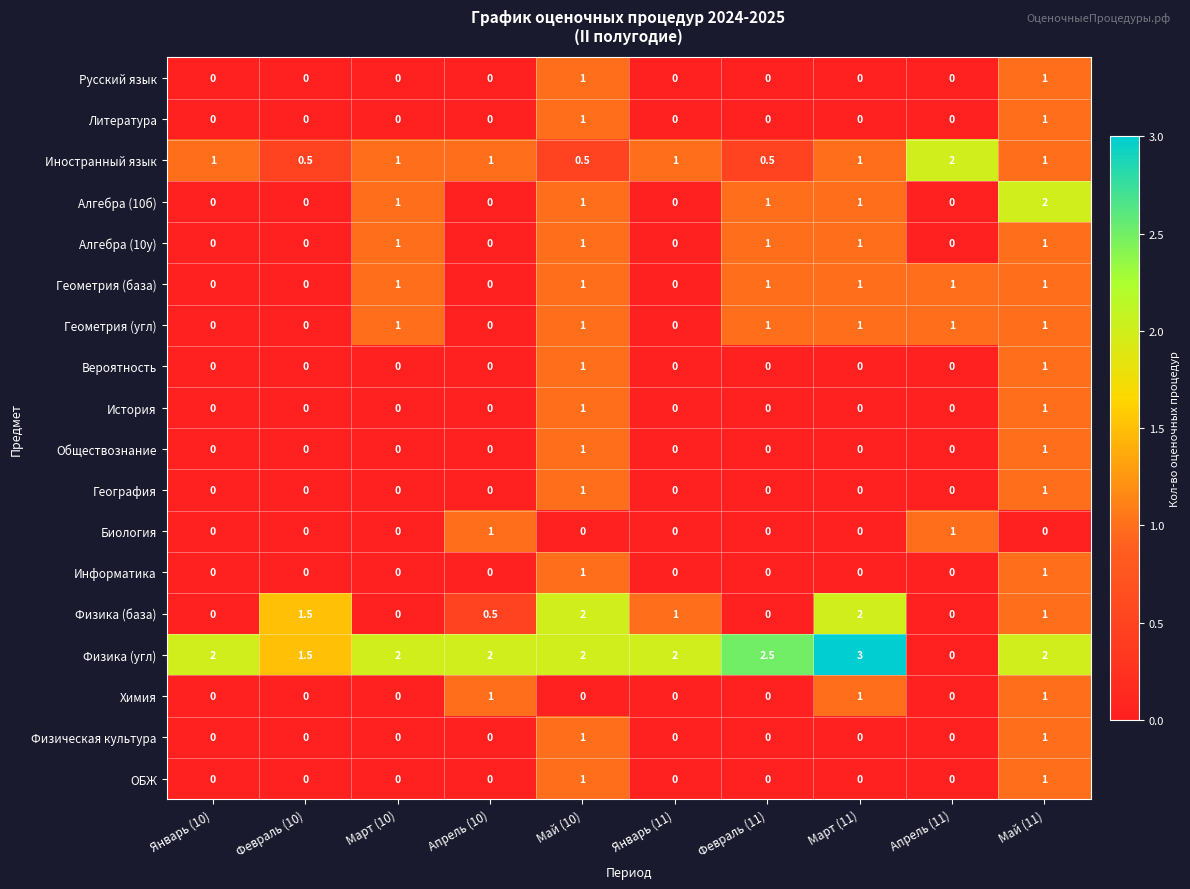

How many positive values does the Геометрия (угл) series have?

6